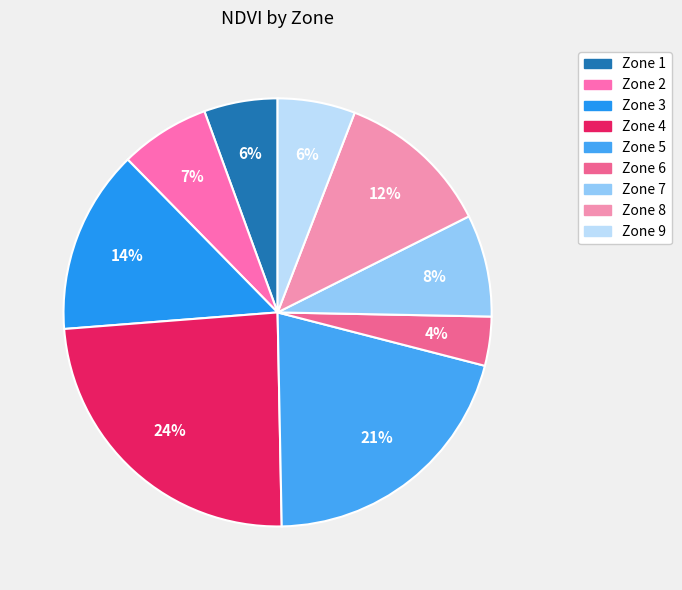

What is the total percentage of Zone 7 and Zone 3?

21.6%